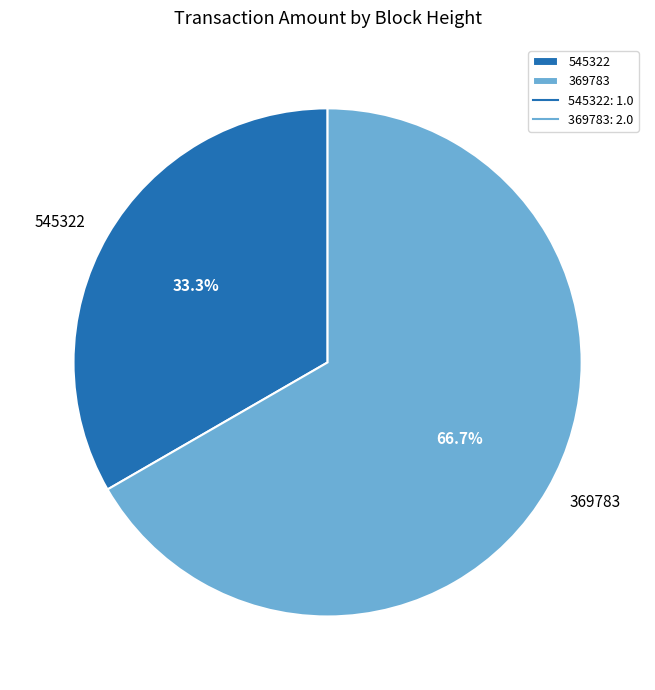

To the nearest percent, what portion does 545322 represent?

33%